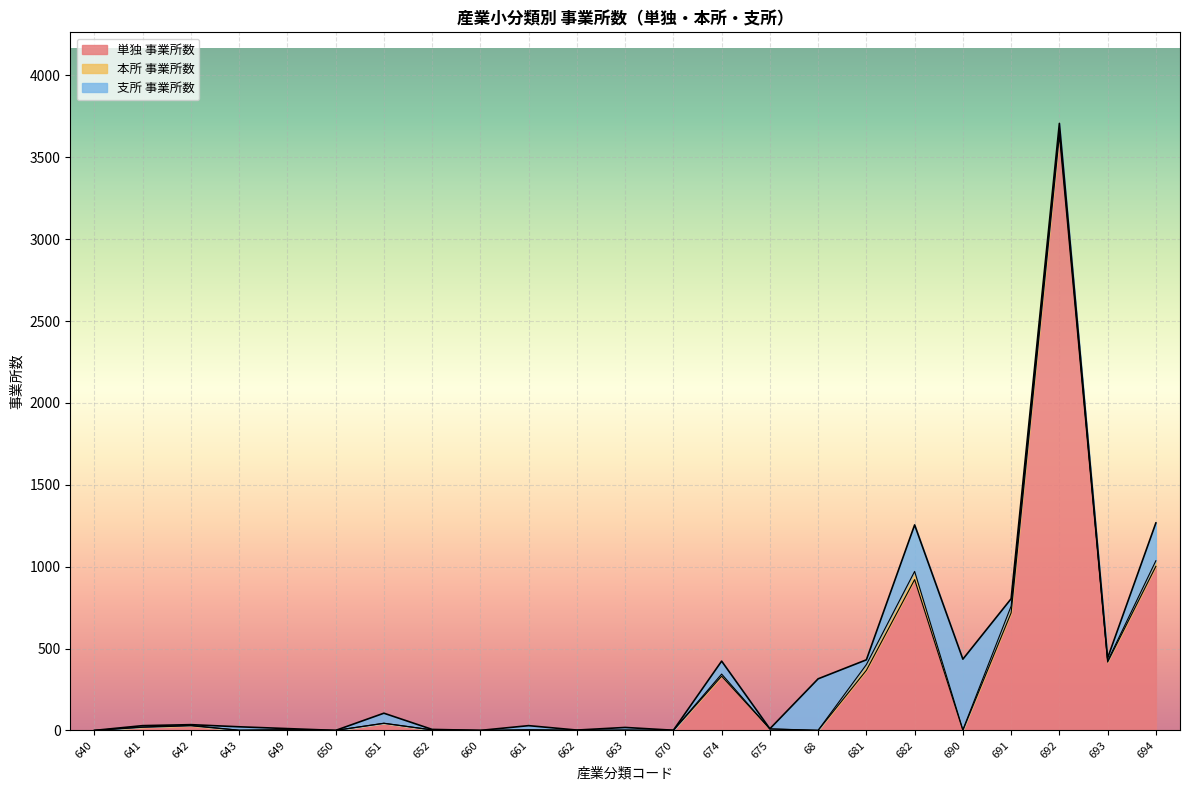

Reading left to right, transcribe all the data shown in this chart.

単独 事業所数: 640=0	641=19	642=28	643=1	649=4	650=0	651=43	652=3	660=0	661=3	662=1	663=0	670=0	674=331	675=9	68=0	681=367	682=921	690=0	691=718	692=3633	693=417	694=1002
本所 事業所数: 640=0	641=2	642=3	643=0	649=0	650=0	651=1	652=0	660=0	661=1	662=0	663=3	670=1	674=13	675=0	68=1	681=35	682=50	690=4	691=41	692=37	693=7	694=34
支所 事業所数: 640=0	641=8	642=4	643=21	649=7	650=0	651=61	652=3	660=0	661=25	662=1	663=15	670=0	674=79	675=1	68=314	681=29	682=284	690=431	691=45	692=37	693=18	694=231